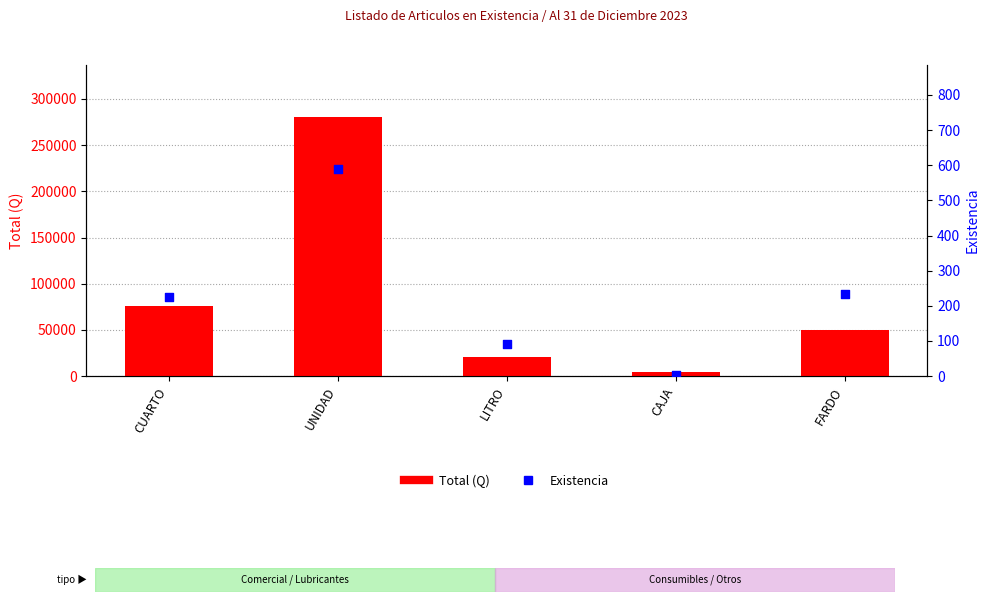

What is the total value across all series at LITRO?

20999.8